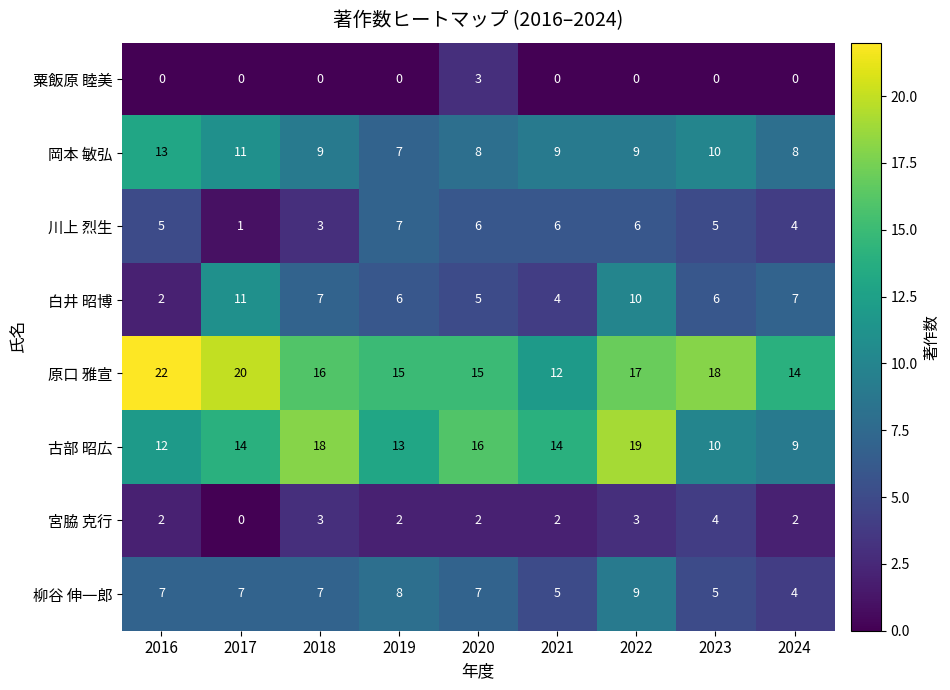

What is the sum of all 白井 昭博 values?

58